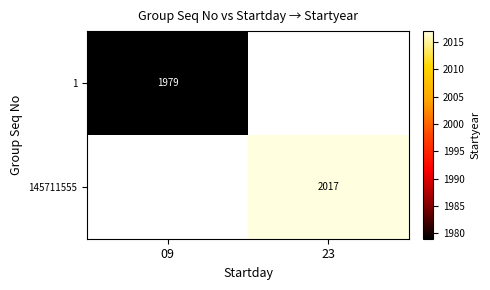

The value of 1 at 09 is 3556. True or false?

False